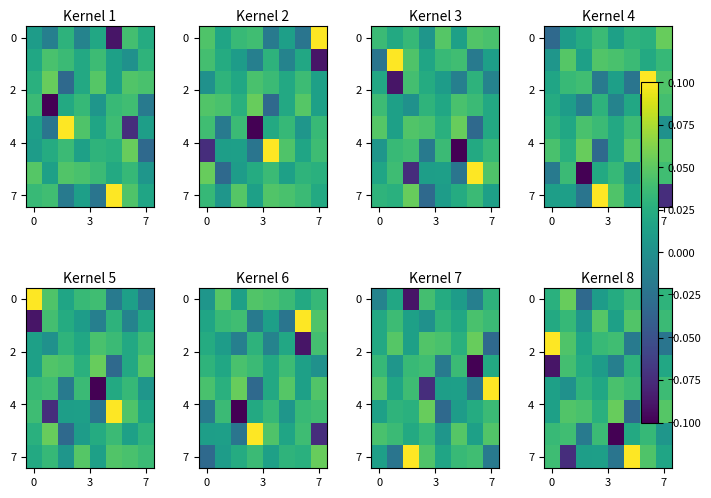

Which category has the lowest value across all series?

4